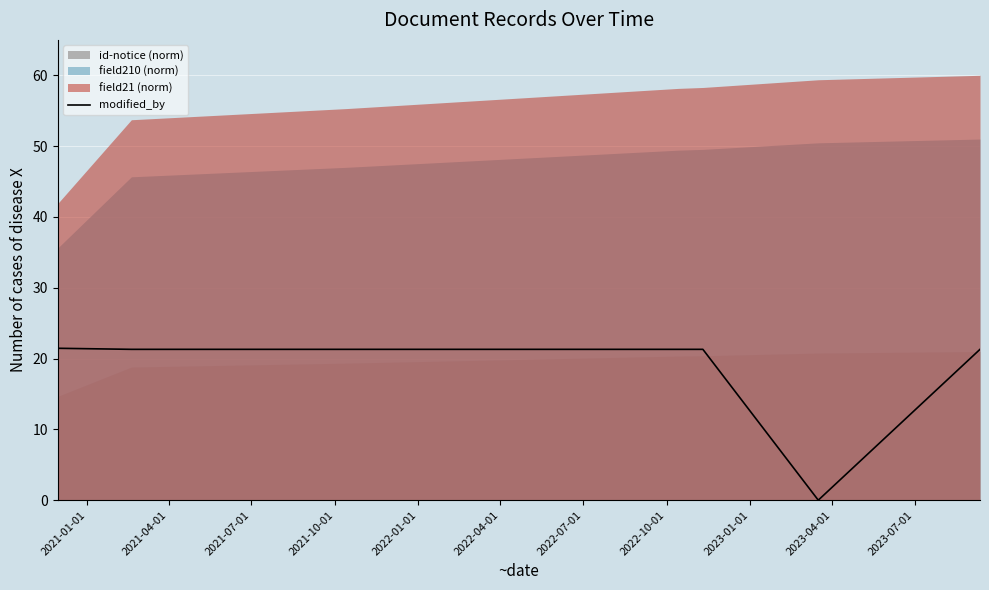

What is the maximum value for modified_by?

21.5